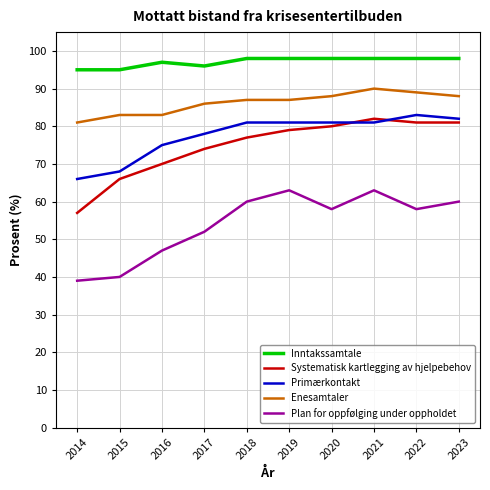

True or false: Systematisk kartlegging av hjelpebehov has a value of 57 at 2014.

True